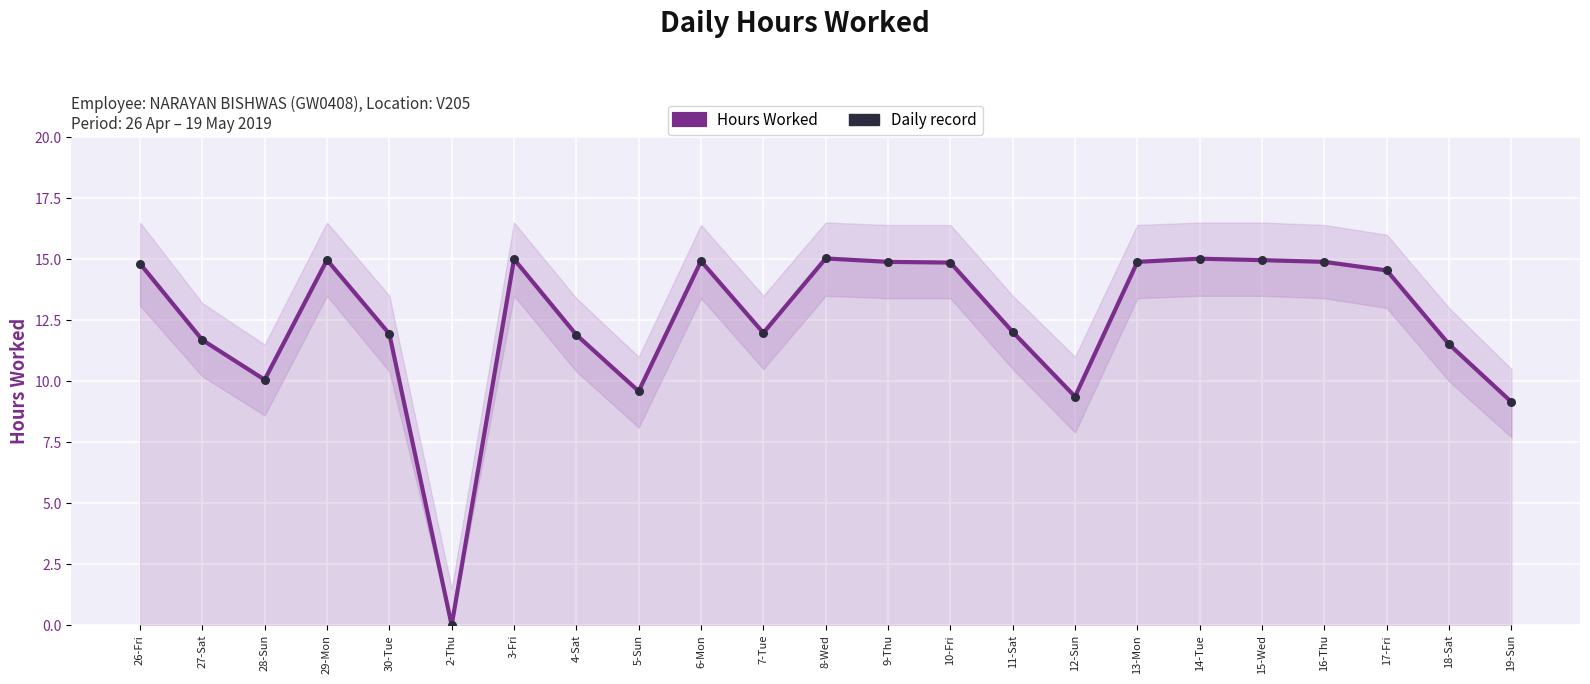

Which series reaches the minimum Y coordinate?

Hours Worked